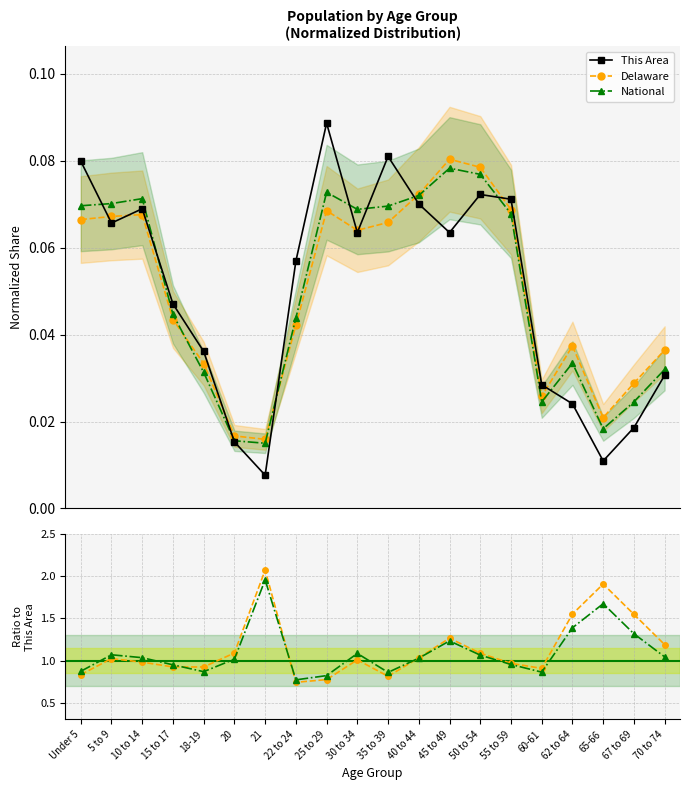

At which category is the sum across all series the highest?

21